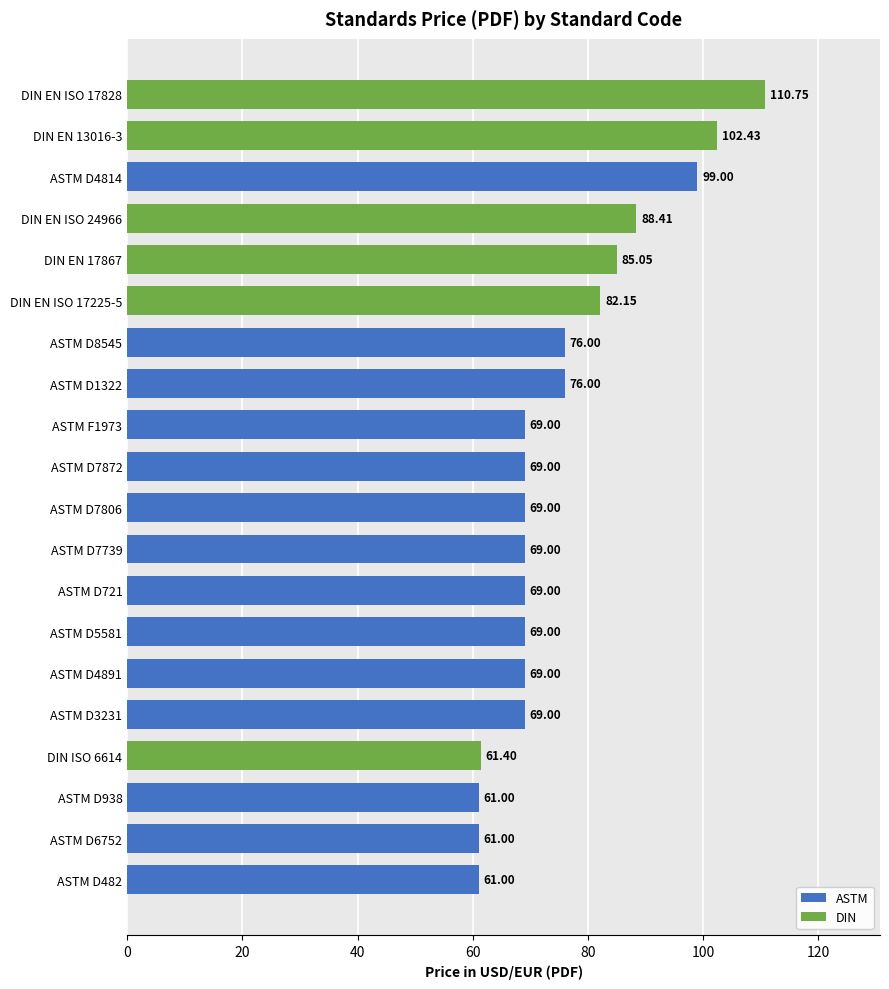

What is the ratio of the value at ASTM D7872 to the value at ASTM D8545?

0.9